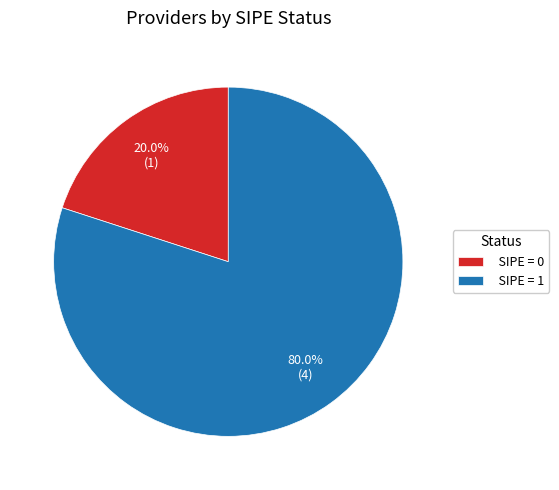

To the nearest percent, what is the difference between the largest and smallest slice percentages?

60%